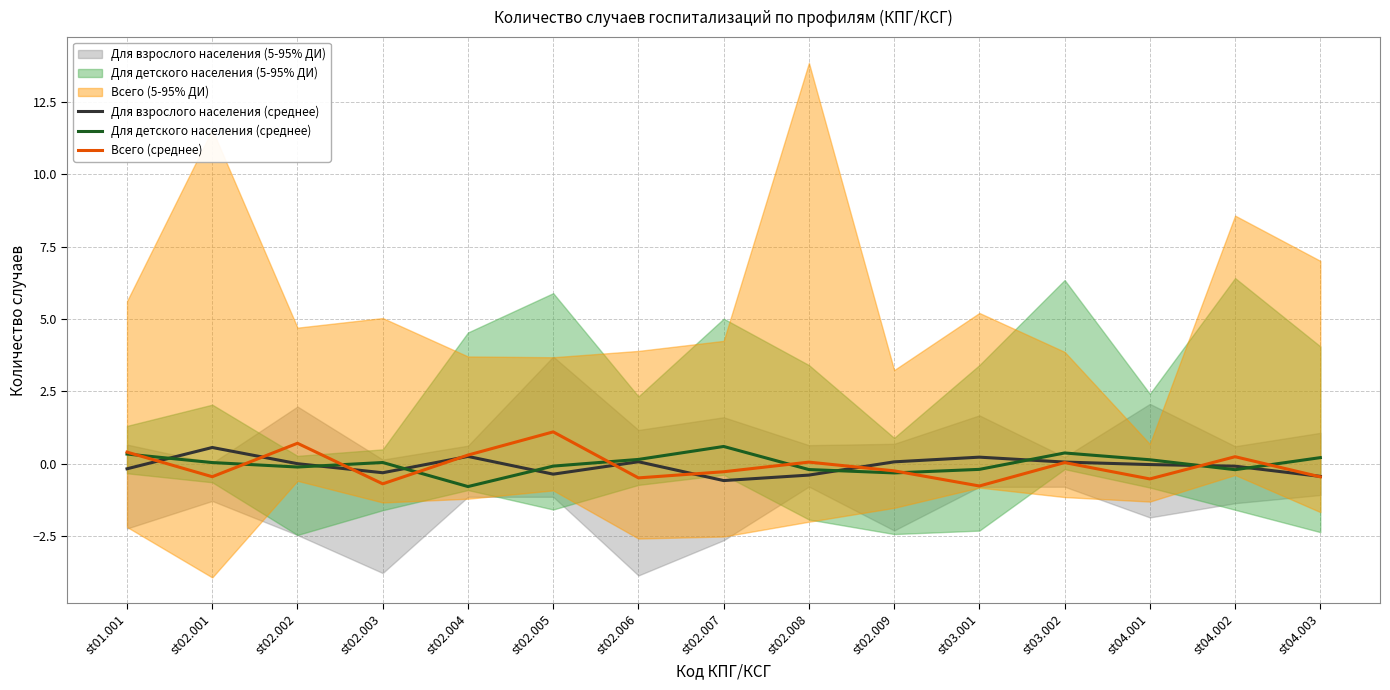

Reading right to left, list all the values displayed in this chart.

Для взрослого населения (среднее): st04.003=-0.4	st04.002=-0.1	st04.001=-0.0	st03.002=0.1	st03.001=0.2	st02.009=0.1	st02.008=-0.4	st02.007=-0.6	st02.006=0.1	st02.005=-0.4	st02.004=0.2	st02.003=-0.3	st02.002=-0.0	st02.001=0.6	st01.001=-0.2
Для детского населения (среднее): st04.003=0.2	st04.002=-0.2	st04.001=0.1	st03.002=0.4	st03.001=-0.2	st02.009=-0.3	st02.008=-0.2	st02.007=0.6	st02.006=0.1	st02.005=-0.1	st02.004=-0.8	st02.003=0.0	st02.002=-0.1	st02.001=0.0	st01.001=0.3
Всего (среднее): st04.003=-0.5	st04.002=0.2	st04.001=-0.5	st03.002=0.0	st03.001=-0.8	st02.009=-0.3	st02.008=0.0	st02.007=-0.3	st02.006=-0.5	st02.005=1.1	st02.004=0.3	st02.003=-0.7	st02.002=0.7	st02.001=-0.5	st01.001=0.4